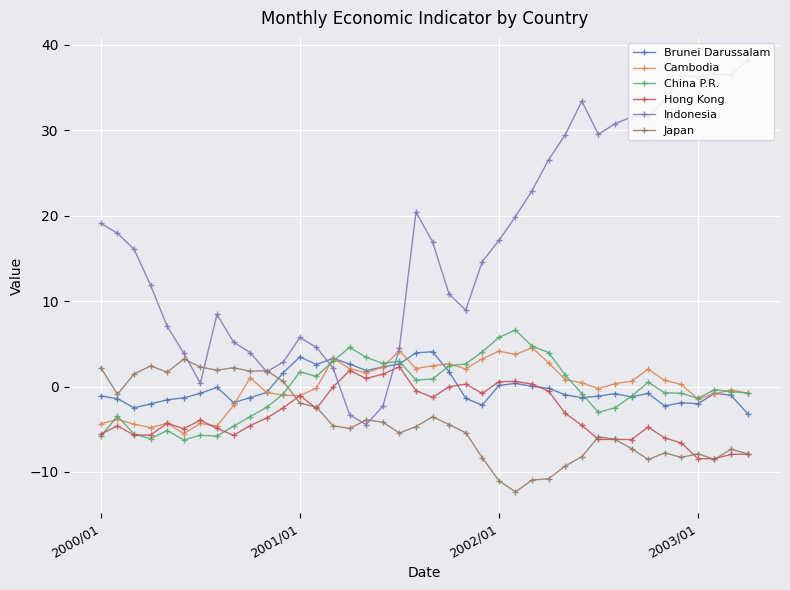

How many times do Japan and Brunei Darussalam cross each other?

1